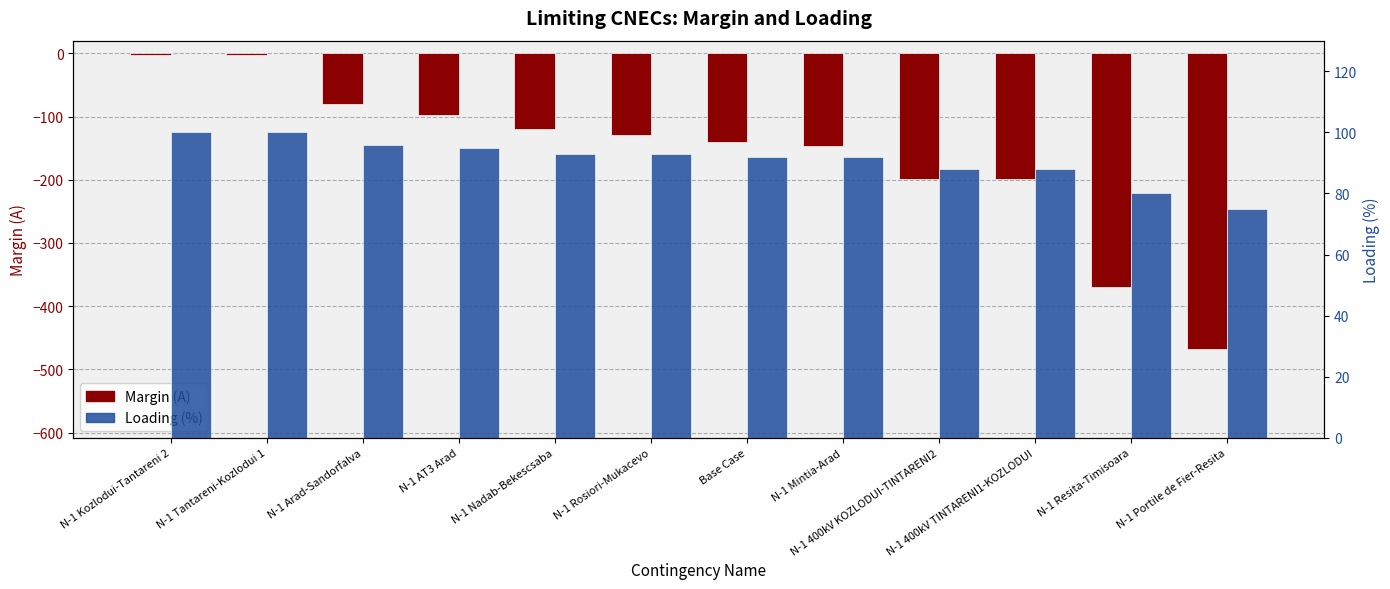

What is the total value across all series at N-1 Kozlodui-Tantareni 2?

98